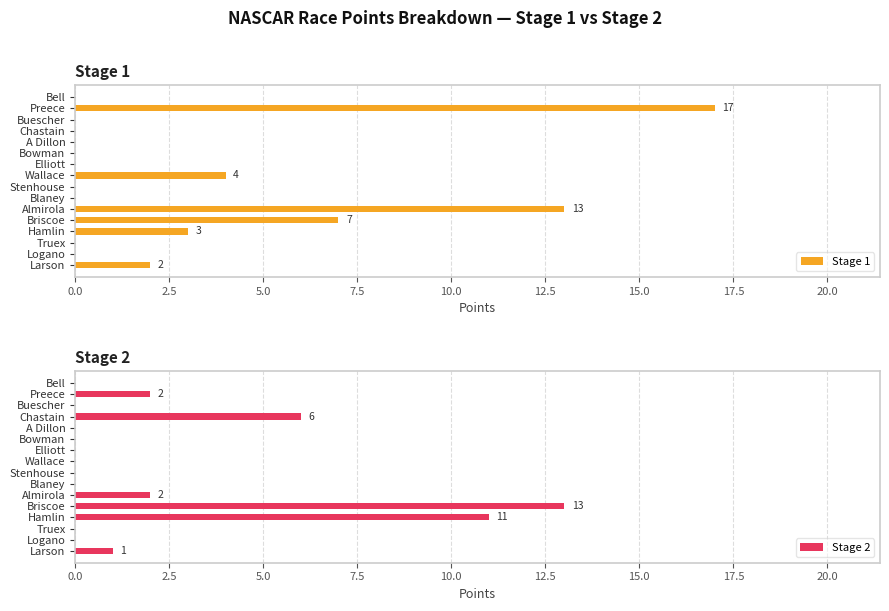

What is the sum of all Stage 1 values?

46